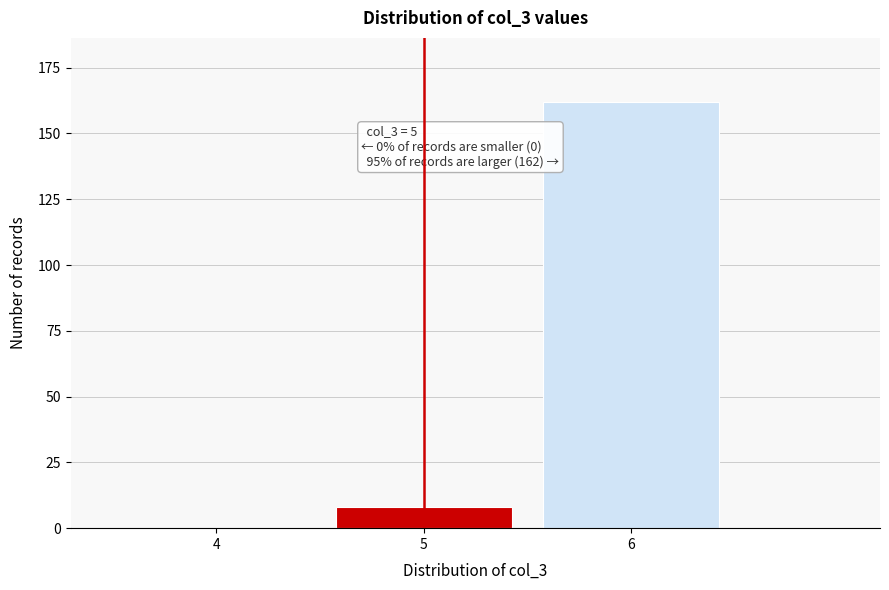

Reading left to right, list all the values displayed in this chart.

4=0	5=8	6=162